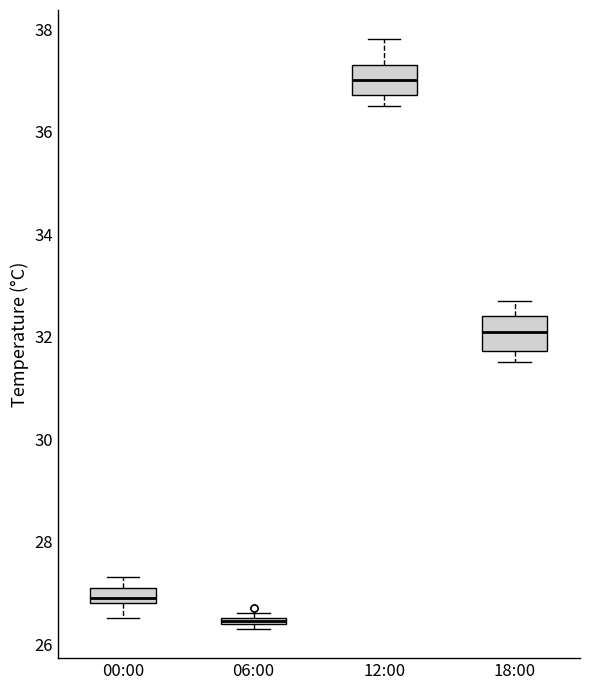

Where is the upper edge of the box for 06:00 on the y-axis? The values are not printed on the chart, so give them approximately, as read against the axis.

26.6